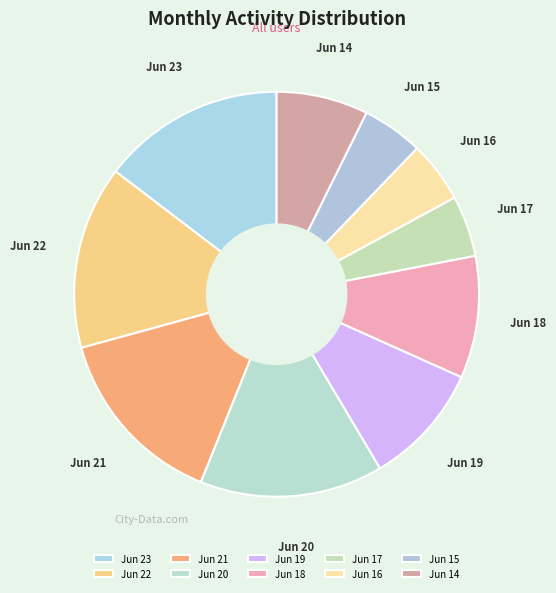

Does any single category account for the majority?

No